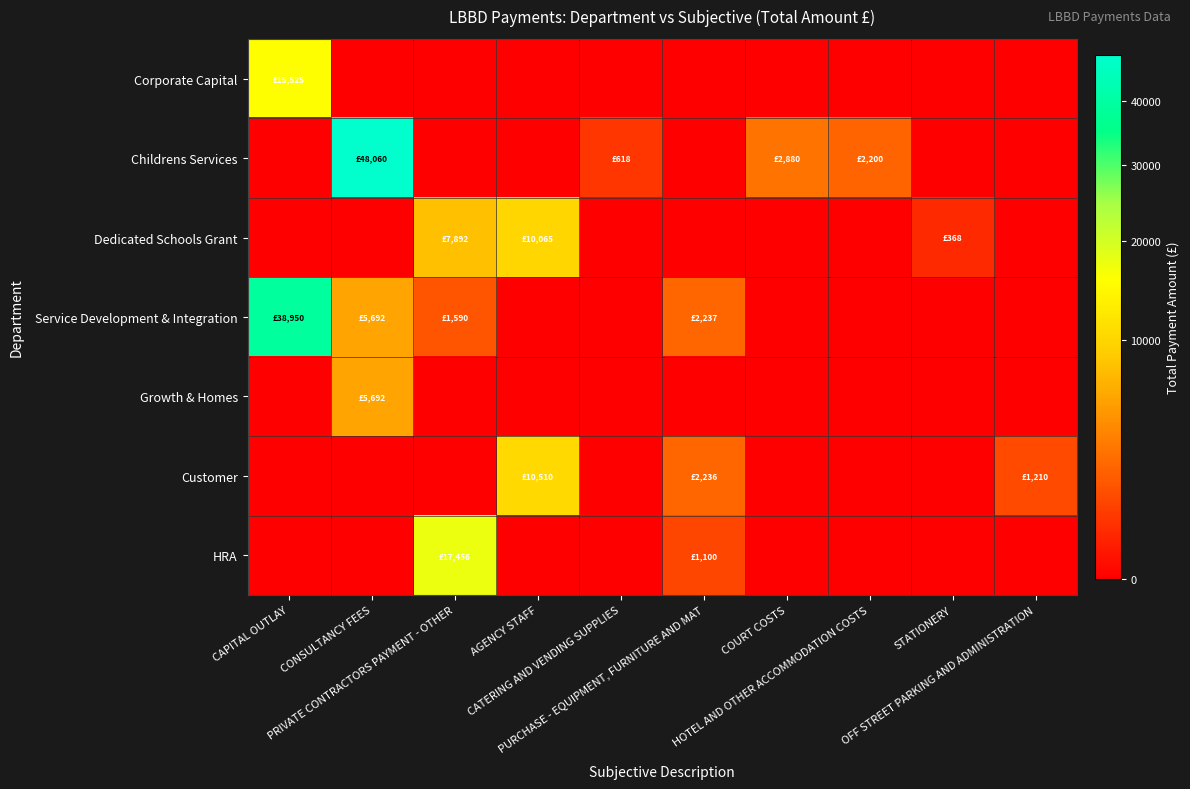

Reading left to right, list all the values displayed in this chart.

Corporate Capital: CAPITAL OUTLAY=15525.0	CONSULTANCY FEES=0.0	PRIVATE CONTRACTORS PAYMENT - OTHER=0.0	AGENCY STAFF=0.0	CATERING AND VENDING SUPPLIES=0.0	PURCHASE - EQUIPMENT, FURNITURE AND MAT=0.0	COURT COSTS=0.0	HOTEL AND OTHER ACCOMMODATION COSTS=0.0	STATIONERY=0.0	OFF STREET PARKING AND ADMINISTRATION=0.0
Childrens Services: CAPITAL OUTLAY=0.0	CONSULTANCY FEES=48060.0	PRIVATE CONTRACTORS PAYMENT - OTHER=0.0	AGENCY STAFF=0.0	CATERING AND VENDING SUPPLIES=617.9	PURCHASE - EQUIPMENT, FURNITURE AND MAT=0.0	COURT COSTS=2880.0	HOTEL AND OTHER ACCOMMODATION COSTS=2200.0	STATIONERY=0.0	OFF STREET PARKING AND ADMINISTRATION=0.0
Dedicated Schools Grant: CAPITAL OUTLAY=0.0	CONSULTANCY FEES=0.0	PRIVATE CONTRACTORS PAYMENT - OTHER=7892.5	AGENCY STAFF=10065.0	CATERING AND VENDING SUPPLIES=0.0	PURCHASE - EQUIPMENT, FURNITURE AND MAT=0.0	COURT COSTS=0.0	HOTEL AND OTHER ACCOMMODATION COSTS=0.0	STATIONERY=367.6	OFF STREET PARKING AND ADMINISTRATION=0.0
Service Development & Integration: CAPITAL OUTLAY=38950.0	CONSULTANCY FEES=5692.5	PRIVATE CONTRACTORS PAYMENT - OTHER=1589.8	AGENCY STAFF=0.0	CATERING AND VENDING SUPPLIES=0.0	PURCHASE - EQUIPMENT, FURNITURE AND MAT=2236.7	COURT COSTS=0.0	HOTEL AND OTHER ACCOMMODATION COSTS=0.0	STATIONERY=0.0	OFF STREET PARKING AND ADMINISTRATION=0.0
Growth & Homes: CAPITAL OUTLAY=0.0	CONSULTANCY FEES=5692.5	PRIVATE CONTRACTORS PAYMENT - OTHER=0.0	AGENCY STAFF=0.0	CATERING AND VENDING SUPPLIES=0.0	PURCHASE - EQUIPMENT, FURNITURE AND MAT=0.0	COURT COSTS=0.0	HOTEL AND OTHER ACCOMMODATION COSTS=0.0	STATIONERY=0.0	OFF STREET PARKING AND ADMINISTRATION=0.0
Customer: CAPITAL OUTLAY=0.0	CONSULTANCY FEES=0.0	PRIVATE CONTRACTORS PAYMENT - OTHER=0.0	AGENCY STAFF=10510.0	CATERING AND VENDING SUPPLIES=0.0	PURCHASE - EQUIPMENT, FURNITURE AND MAT=2236.1	COURT COSTS=0.0	HOTEL AND OTHER ACCOMMODATION COSTS=0.0	STATIONERY=0.0	OFF STREET PARKING AND ADMINISTRATION=1210.0
HRA: CAPITAL OUTLAY=0.0	CONSULTANCY FEES=0.0	PRIVATE CONTRACTORS PAYMENT - OTHER=17455.5	AGENCY STAFF=0.0	CATERING AND VENDING SUPPLIES=0.0	PURCHASE - EQUIPMENT, FURNITURE AND MAT=1100.0	COURT COSTS=0.0	HOTEL AND OTHER ACCOMMODATION COSTS=0.0	STATIONERY=0.0	OFF STREET PARKING AND ADMINISTRATION=0.0